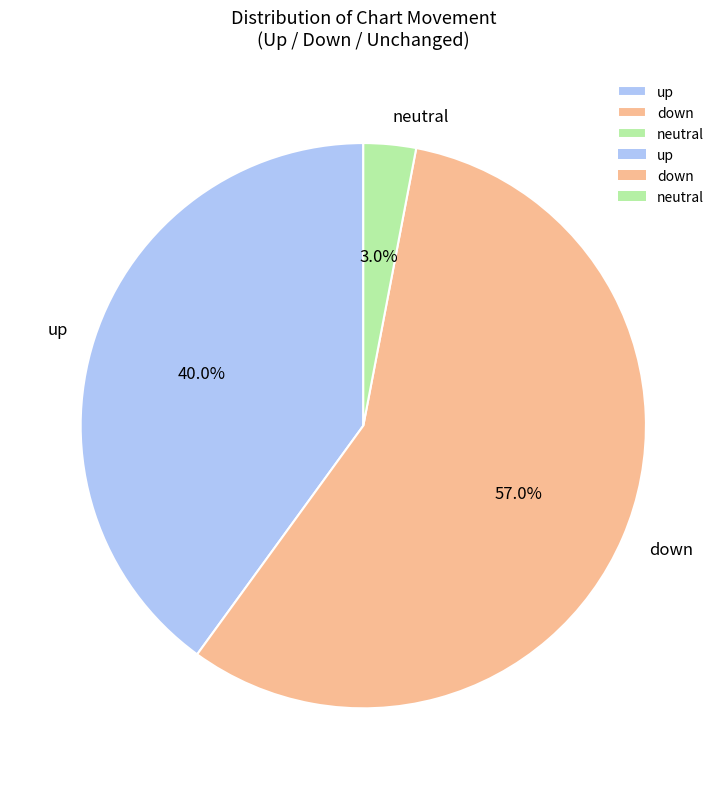

Which category has the smallest portion of the pie?

neutral